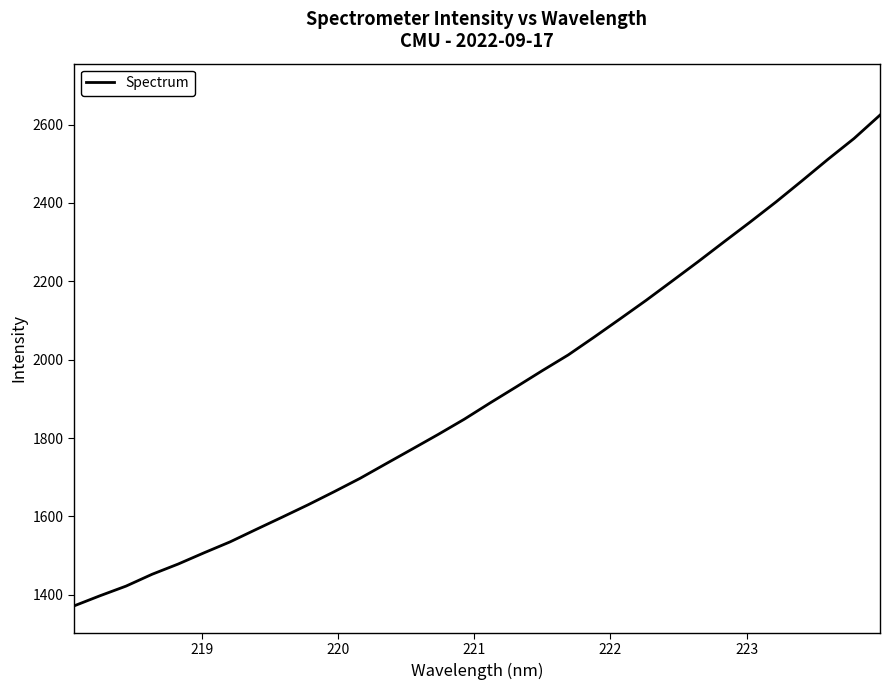

What is the difference between the maximum and minimum values?

1252.3